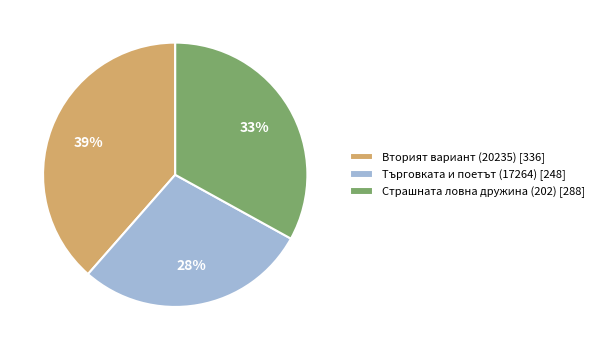

Combined, do Вторият вариант (20235) [336] and Търговката и поетът (17264) [248] account for over 50%?

Yes